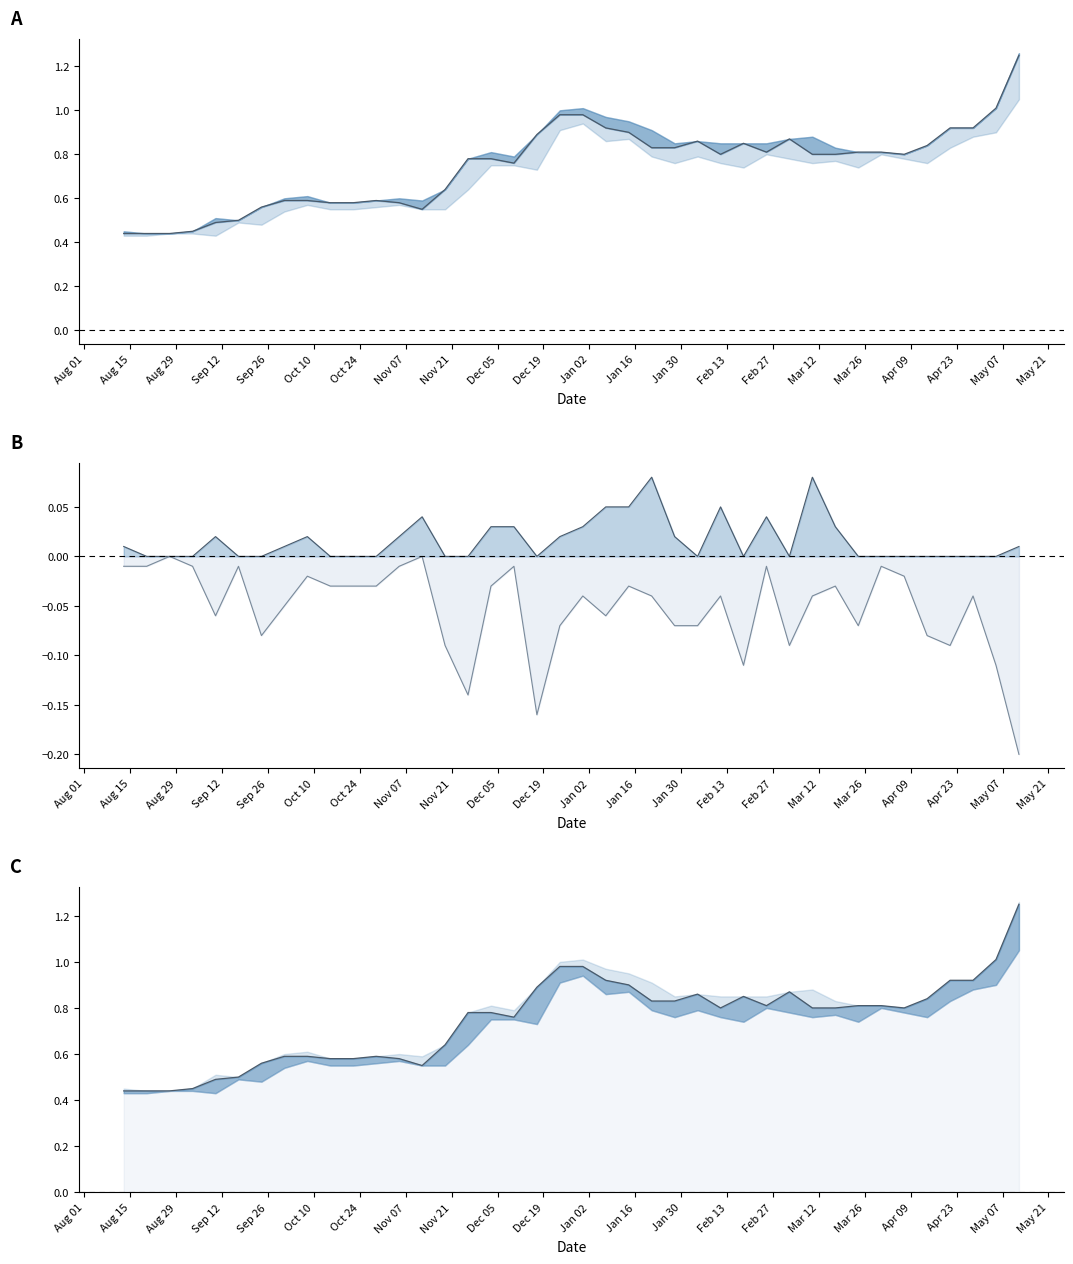

How many negative values does the Lower spread series have?

38